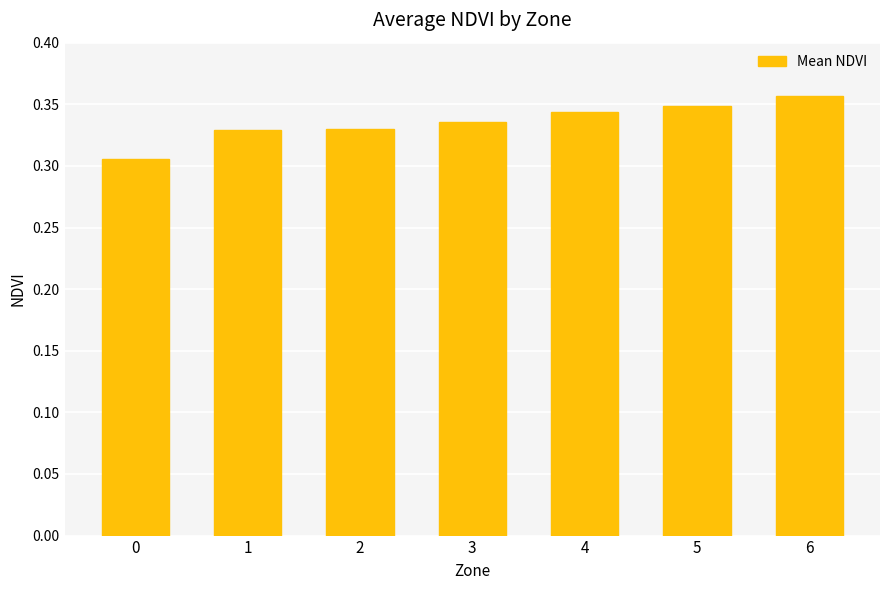

What is the sum of the values at 1 and 0?

0.6